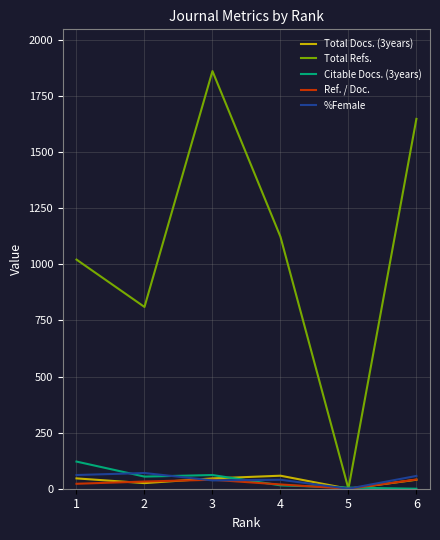

What is the maximum value shown in the chart?

1861